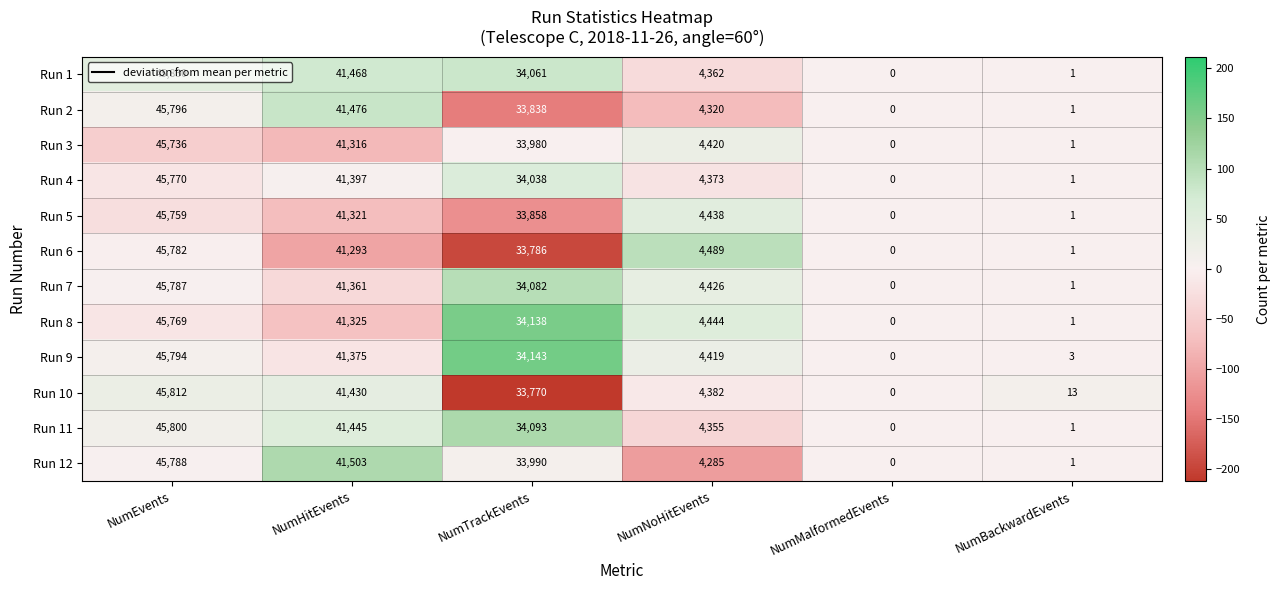

Is the value of Run 3 at NumMalformedEvents greater than the value of Run 5 at NumHitEvents?

No